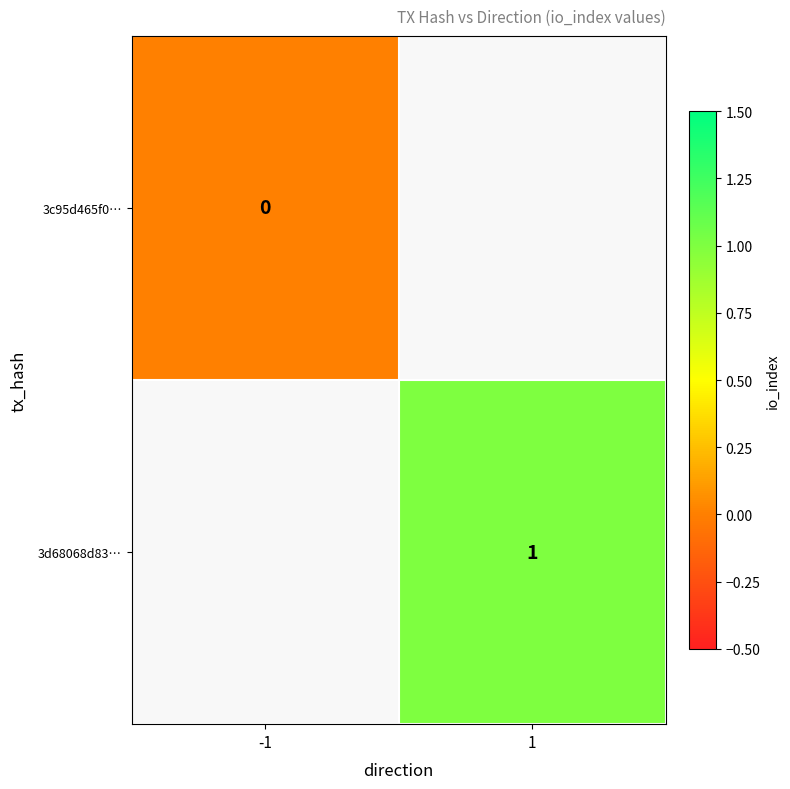

Read the 3d68068d83… value at 1.

1.0